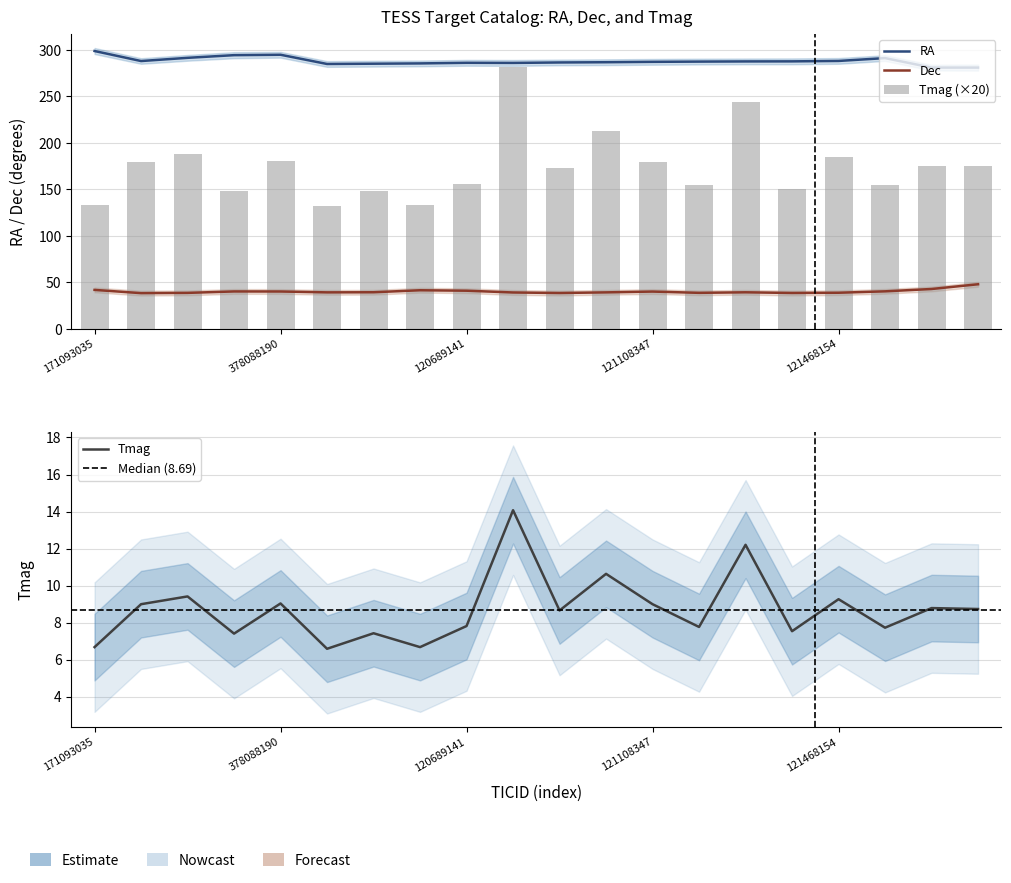

What is the total value across all series at 121325952?

476.8